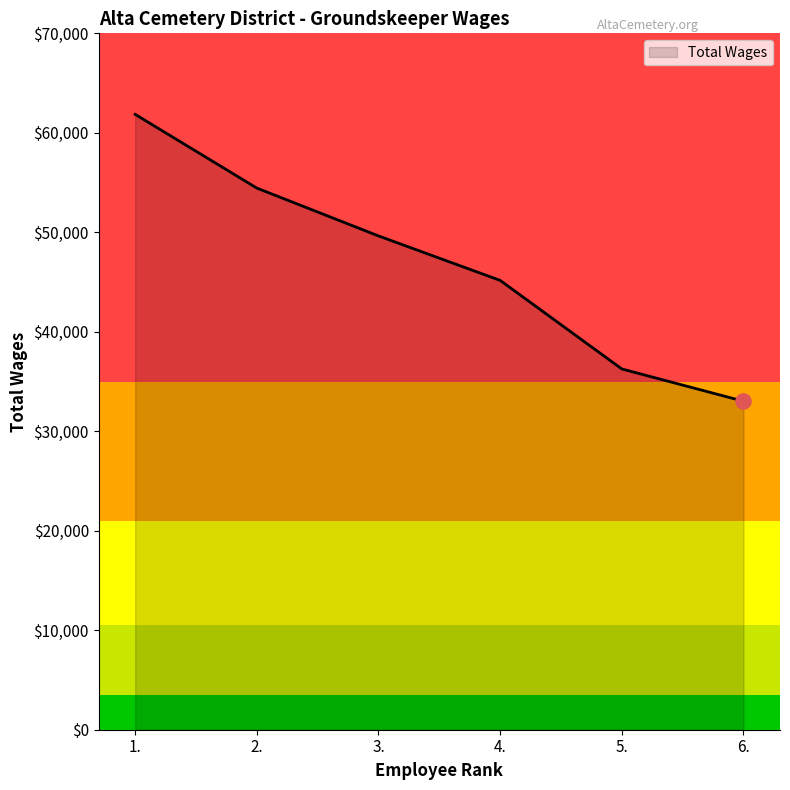

Which has a higher value, 1. or 6.?

1.